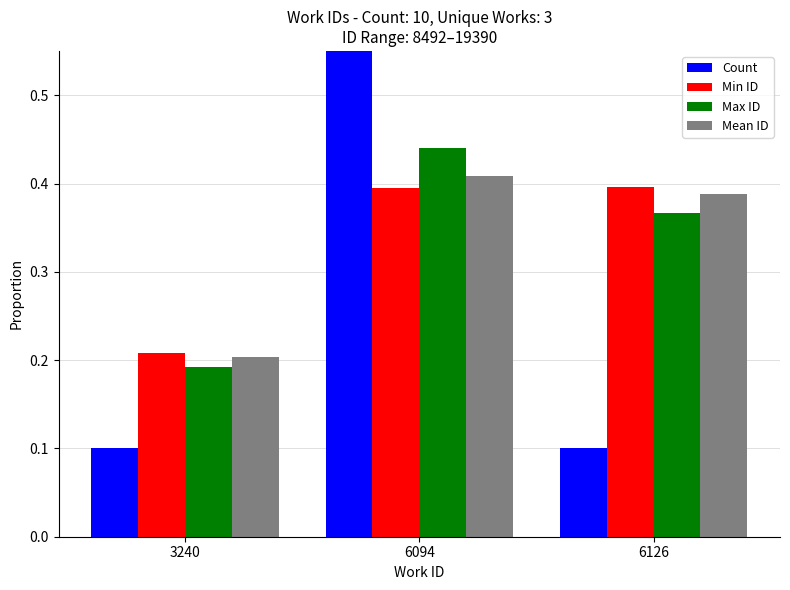

Rank the series by their maximum value, from lowest to highest.

Min ID, Mean ID, Max ID, Count